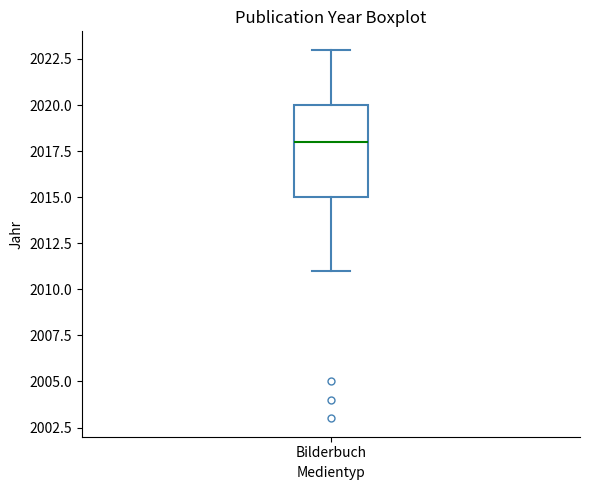

Read this box plot against the y-axis: the position of the median line, the range covered by the box, and the ends of both whiskers. The values are not printed on the chart, so give them approximately, as read against the axis.

median 2018, box 2015 to 2020, whiskers 2011 to 2023